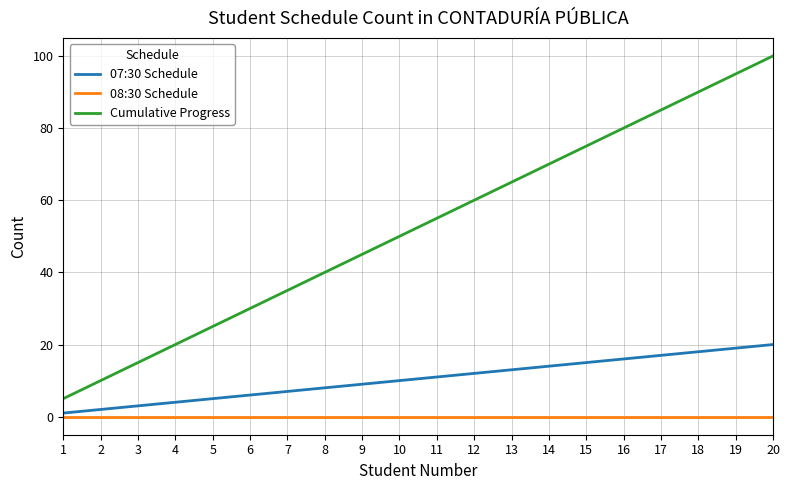

Rank the categories by Cumulative Progress value from lowest to highest.

1, 2, 3, 4, 5, 6, 7, 8, 9, 10, 11, 12, 13, 14, 15, 16, 17, 18, 19, 20